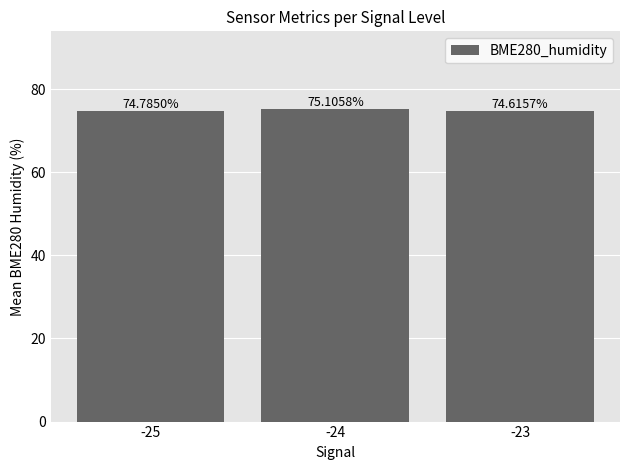

What is the minimum value shown in the chart?

74.6